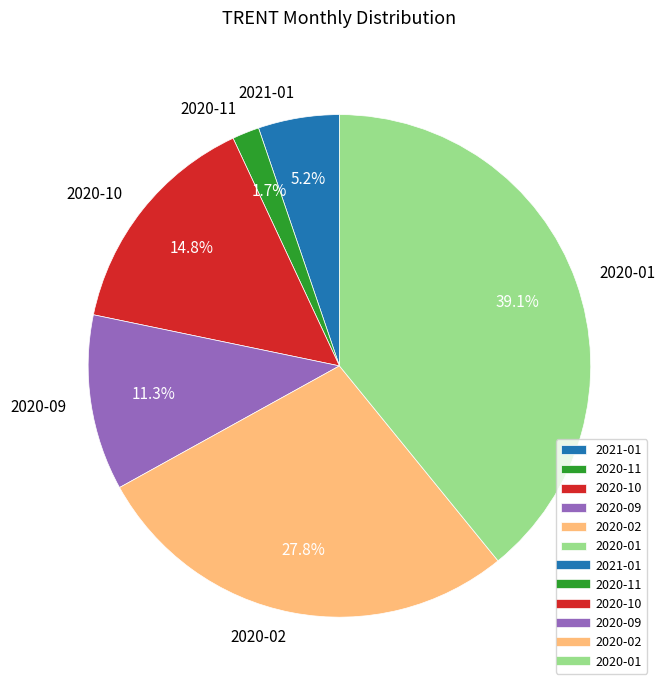

Does any single category account for the majority?

No